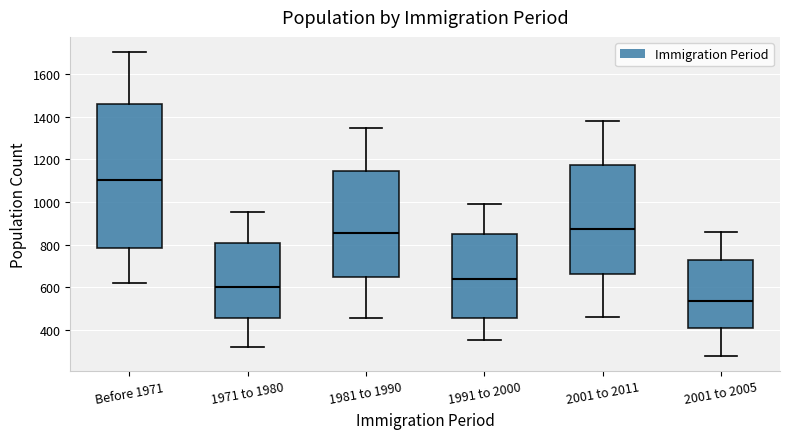

Reading left to right, read every box against the y-axis: the position of its median line, the range the box covers, and the ends of its whiskers. The values are not printed on the chart, so give them approximately, as read against the axis.

Before 1971: median 1100, box 780 to 1460, whiskers 620 to 1700
1971 to 1980: median 600, box 460 to 800, whiskers 320 to 960
1981 to 1990: median 860, box 640 to 1140, whiskers 460 to 1340
1991 to 2000: median 640, box 460 to 840, whiskers 360 to 1000
2001 to 2011: median 880, box 660 to 1180, whiskers 460 to 1380
2001 to 2005: median 540, box 400 to 720, whiskers 280 to 860